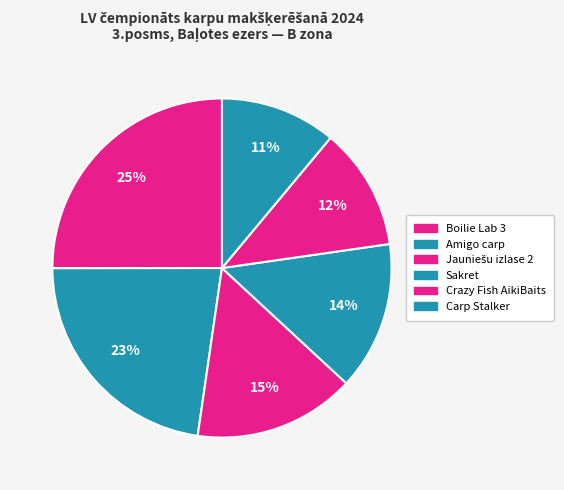

Is Amigo carp the majority of the pie?

No